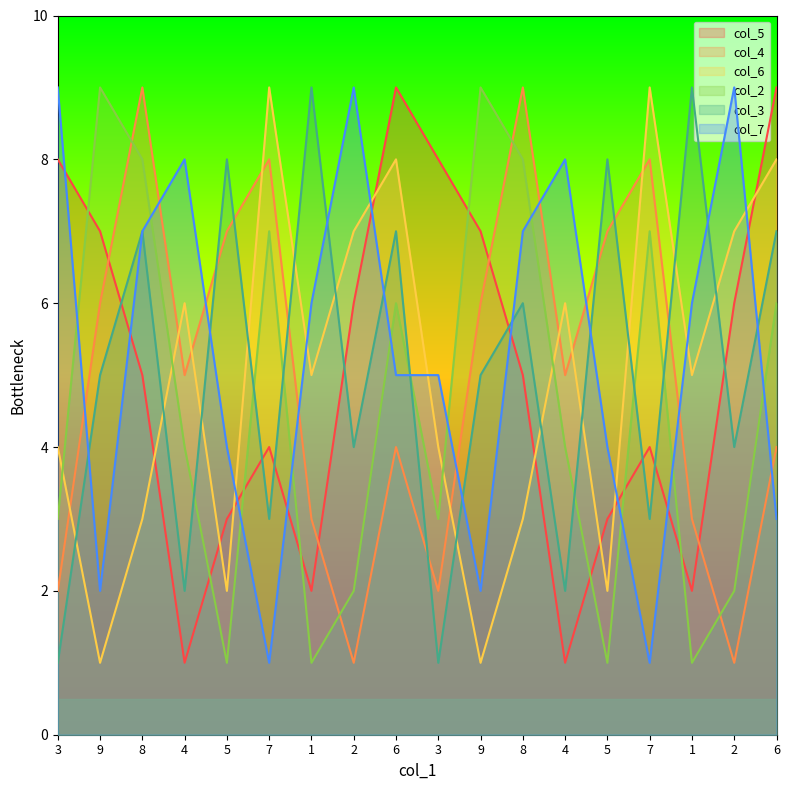

What are all the series names shown in the legend?

col_5, col_4, col_6, col_2, col_3, col_7